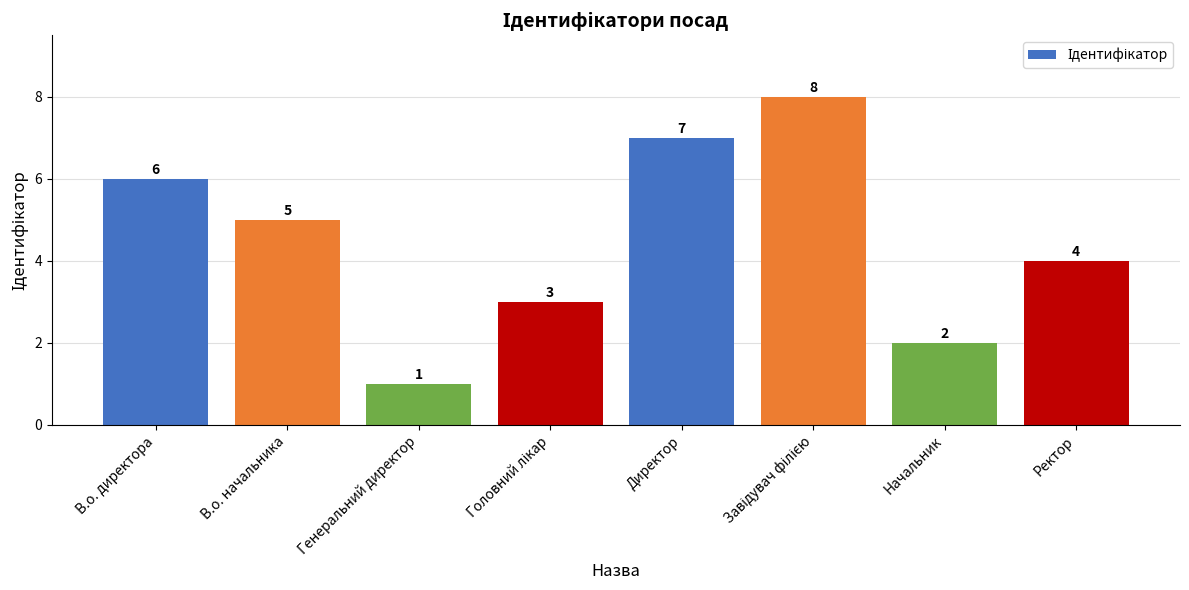

What is the value of the 6th bar from the left?

8